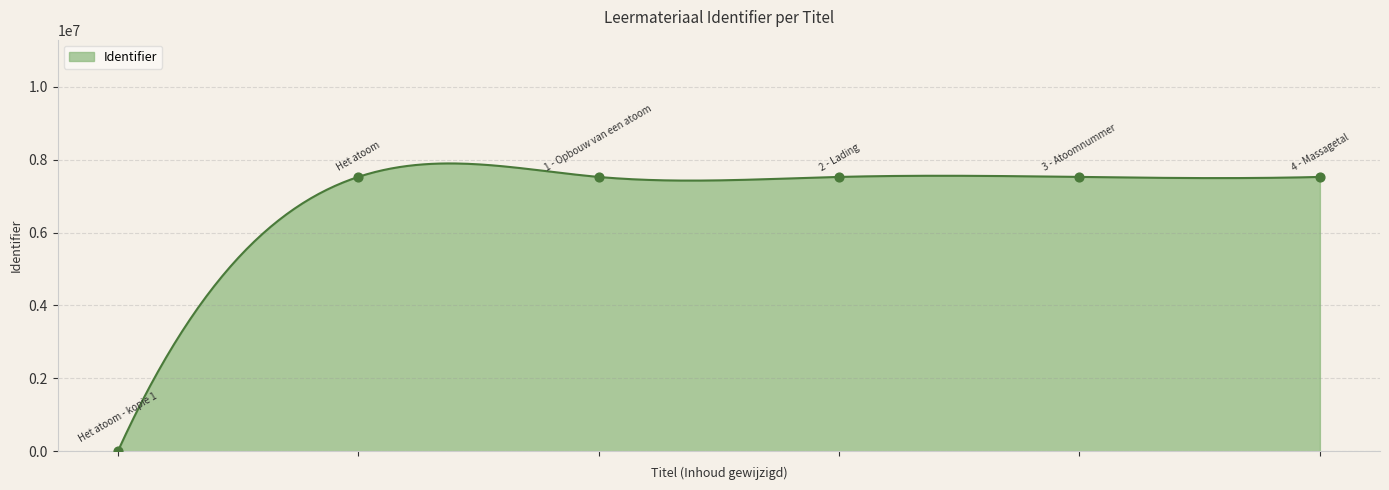

Which has a higher value, 3 - Atoomnummer or 1 - Opbouw van een atoom?

3 - Atoomnummer